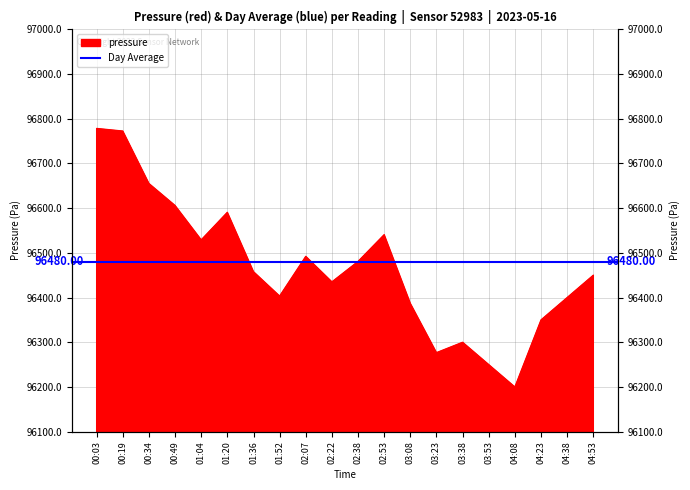

What is the difference between the maximum and minimum values?

578.2